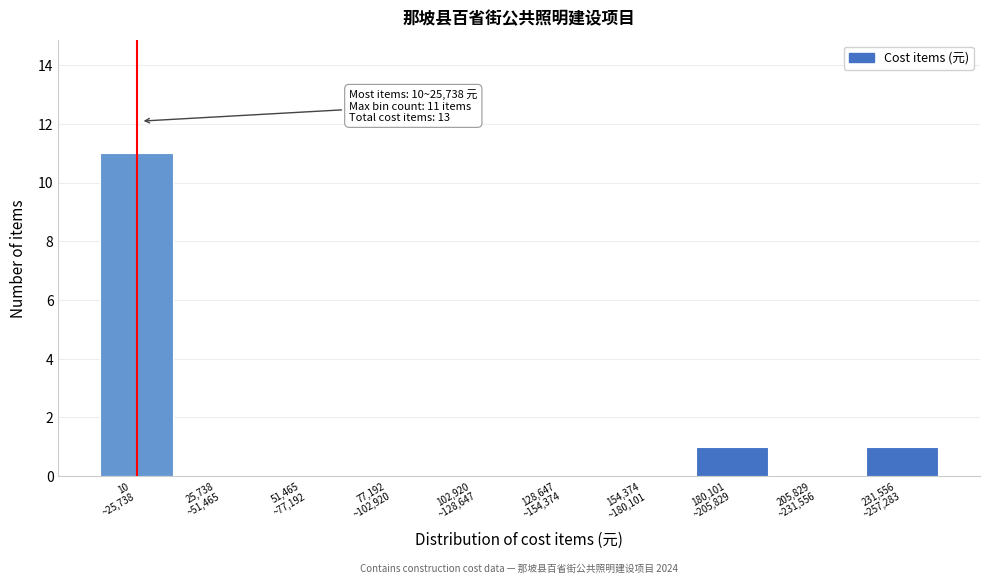

What is the sum of all values?

13